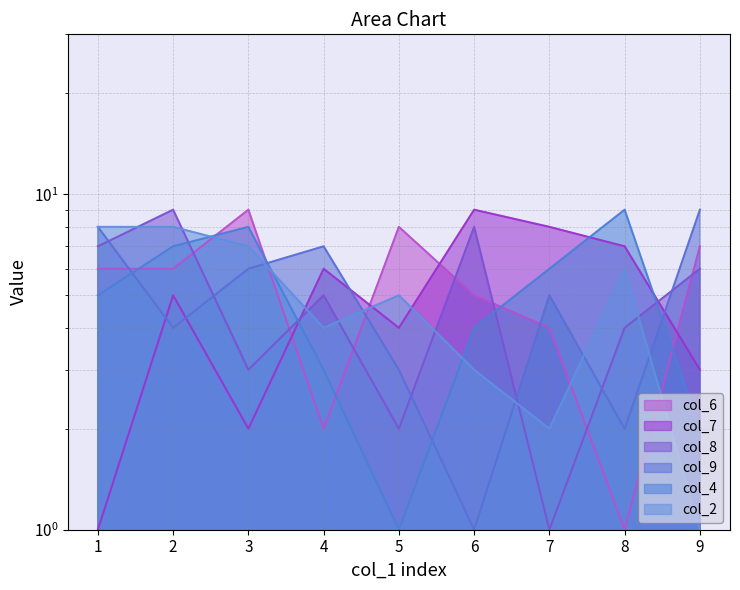

Is it true that col_4 equals 3 at 4?

True